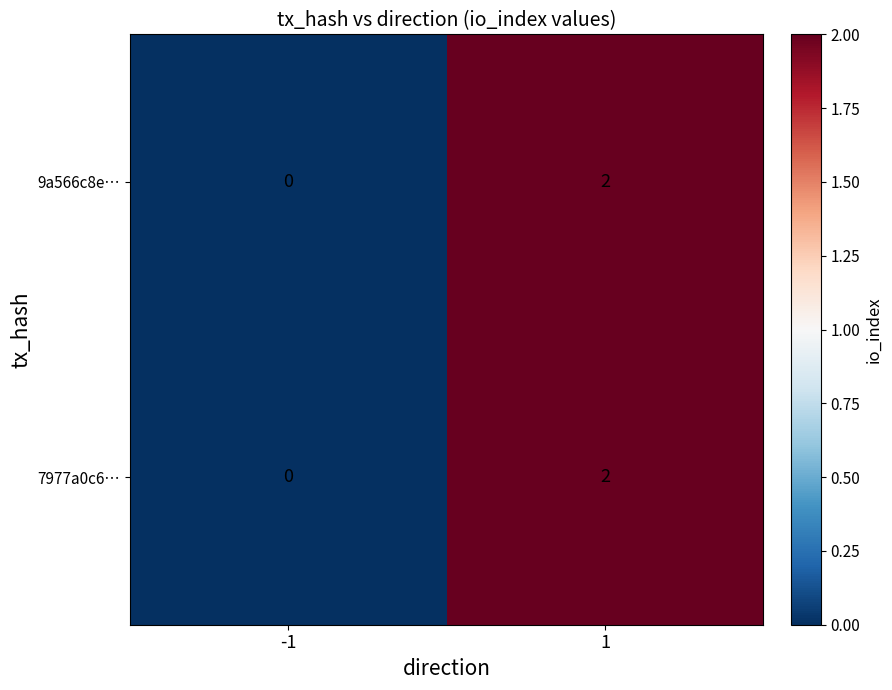

Count the number of categories in the chart.

2